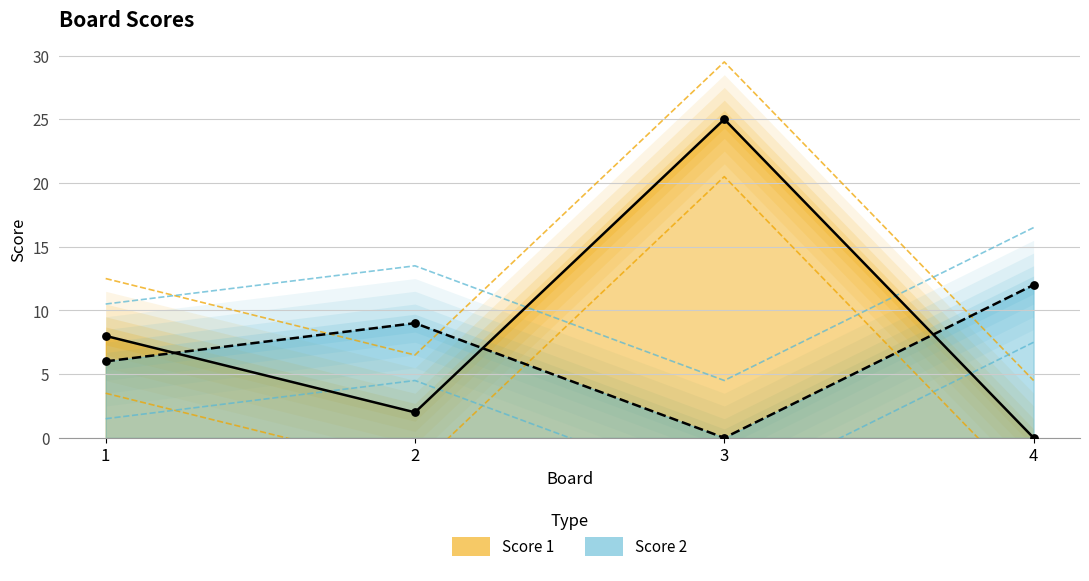

Which series reaches the minimum Y coordinate?

Score 1